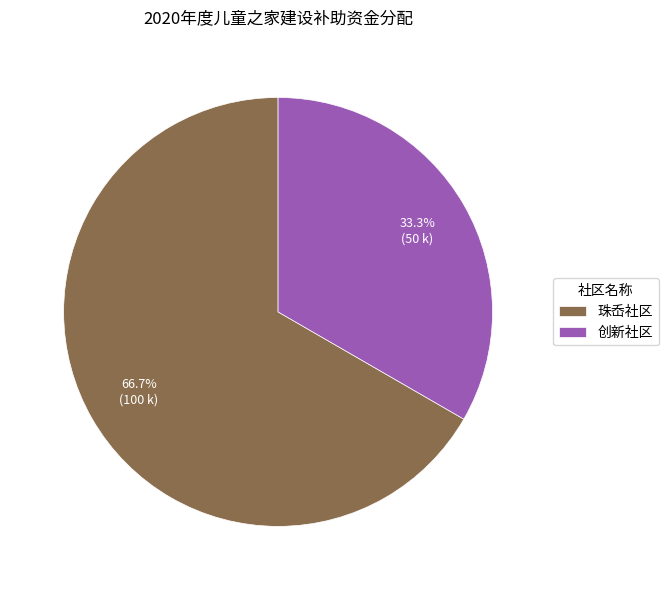

What is the total percentage of 创新社区 and 珠岙社区?

100.0%